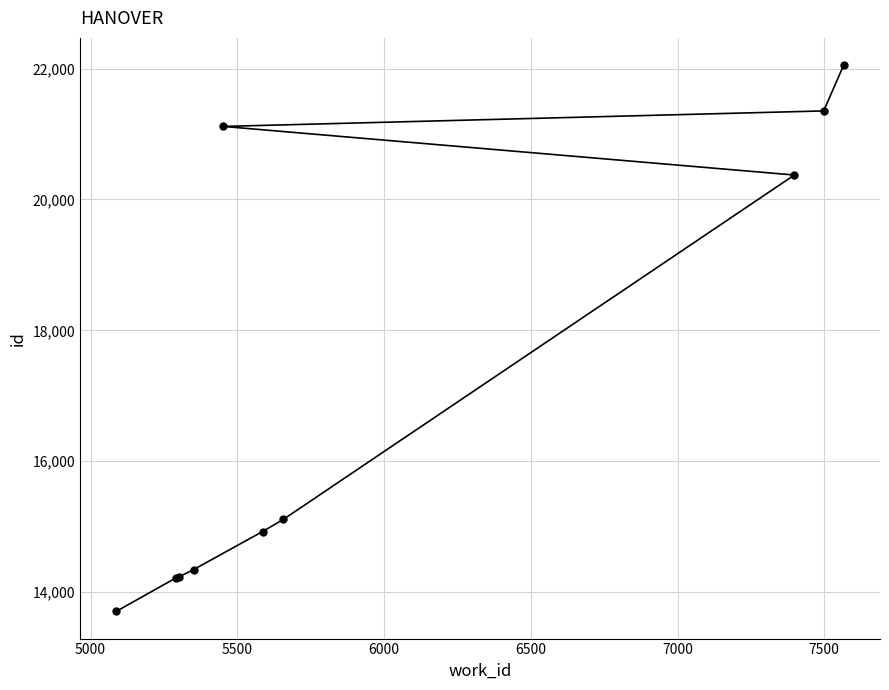

What is the difference between the maximum and second lowest values?

7835